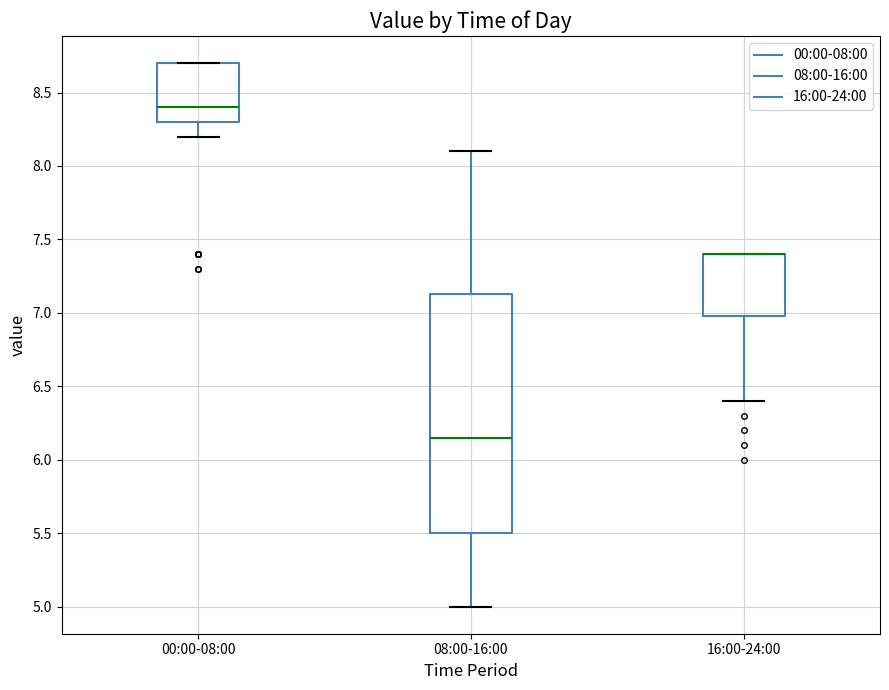

Reading left to right, transcribe this box plot: for each box, give where its median line is, the range the box spans, and where its two whiskers end, as read against the y-axis. The values are not printed on the chart, so give them approximately, as read against the axis.

00:00-08:00: median 8.40, box 8.30 to 8.70, whiskers 8.20 to 8.70
08:00-16:00: median 6.15, box 5.50 to 7.15, whiskers 5.00 to 8.10
16:00-24:00: median 7.40 (drawn on the box's upper edge), box 7.00 to 7.40, whiskers 6.40 to 7.40